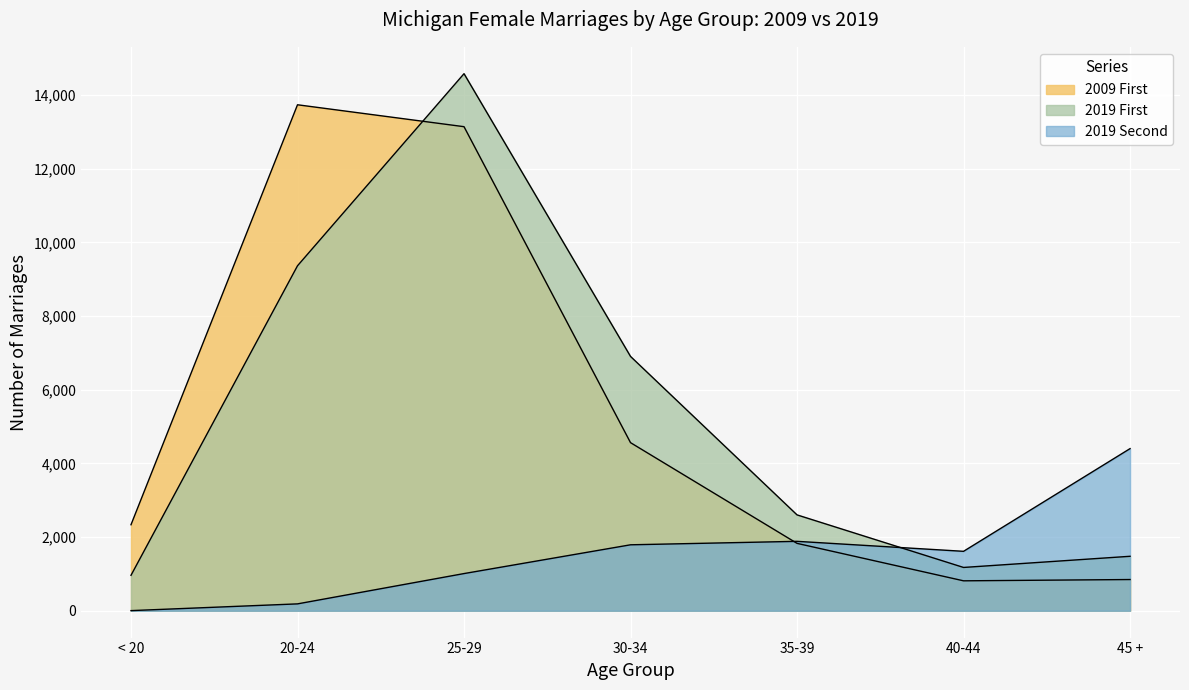

At which category does 2009 First reach its first local peak?

20-24